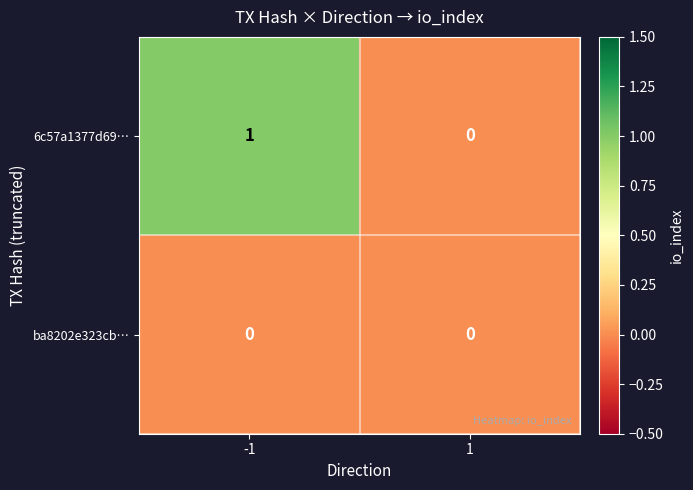

Between -1 and 1, which series saw the biggest shift?

6c57a1377d69…